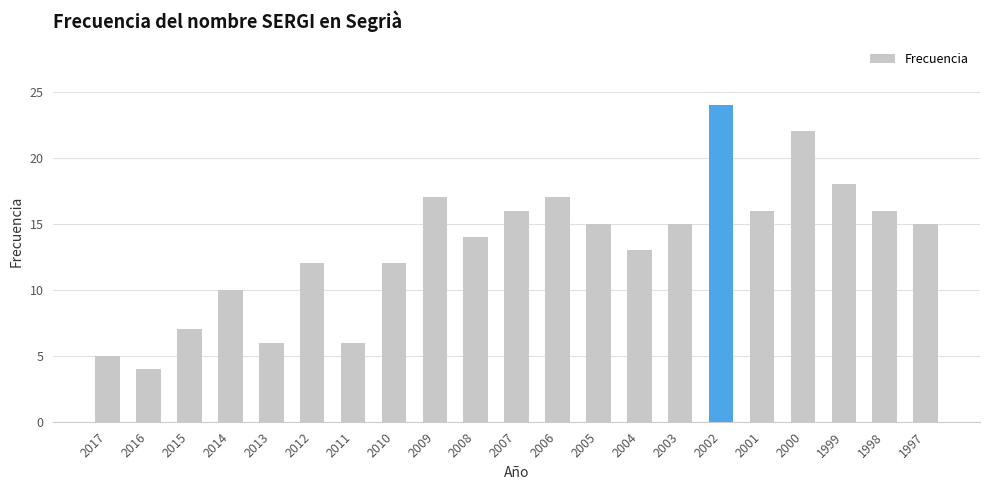

How many categories are shown in the chart?

21